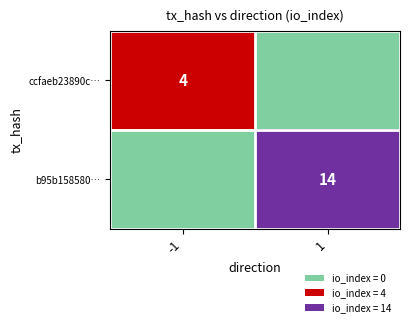

Rank the series by their average value, from highest to lowest.

b95b158580…, ccfaeb23890c…